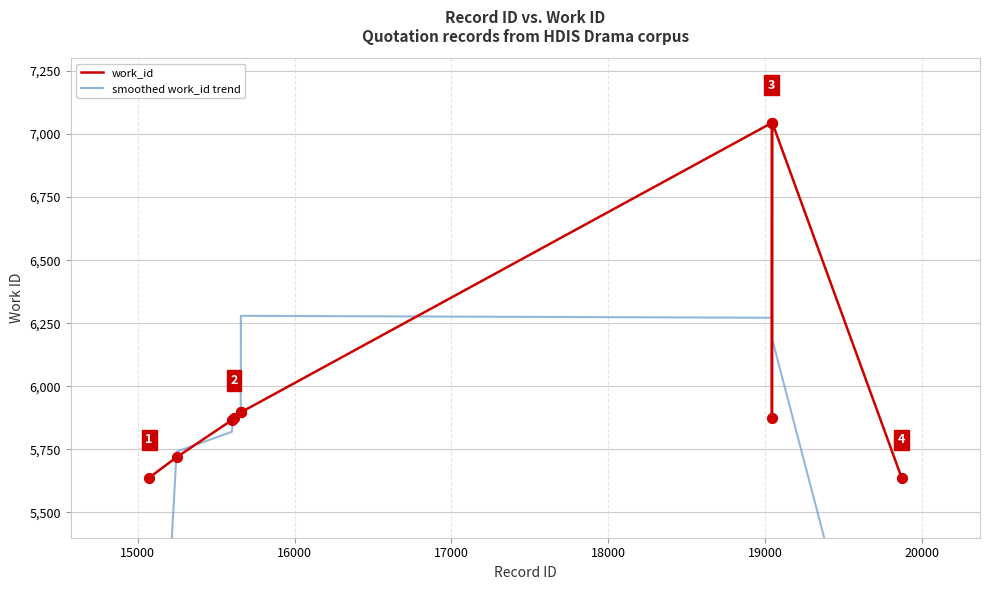

Which series reaches the maximum Y coordinate?

work_id